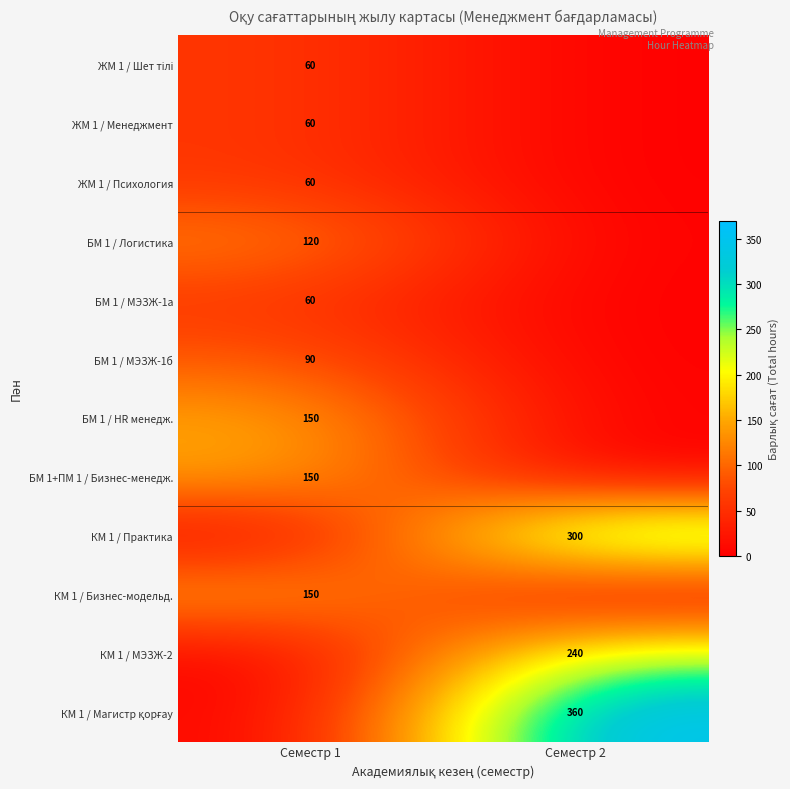

At how many categories does at least one series exceed 22?

2